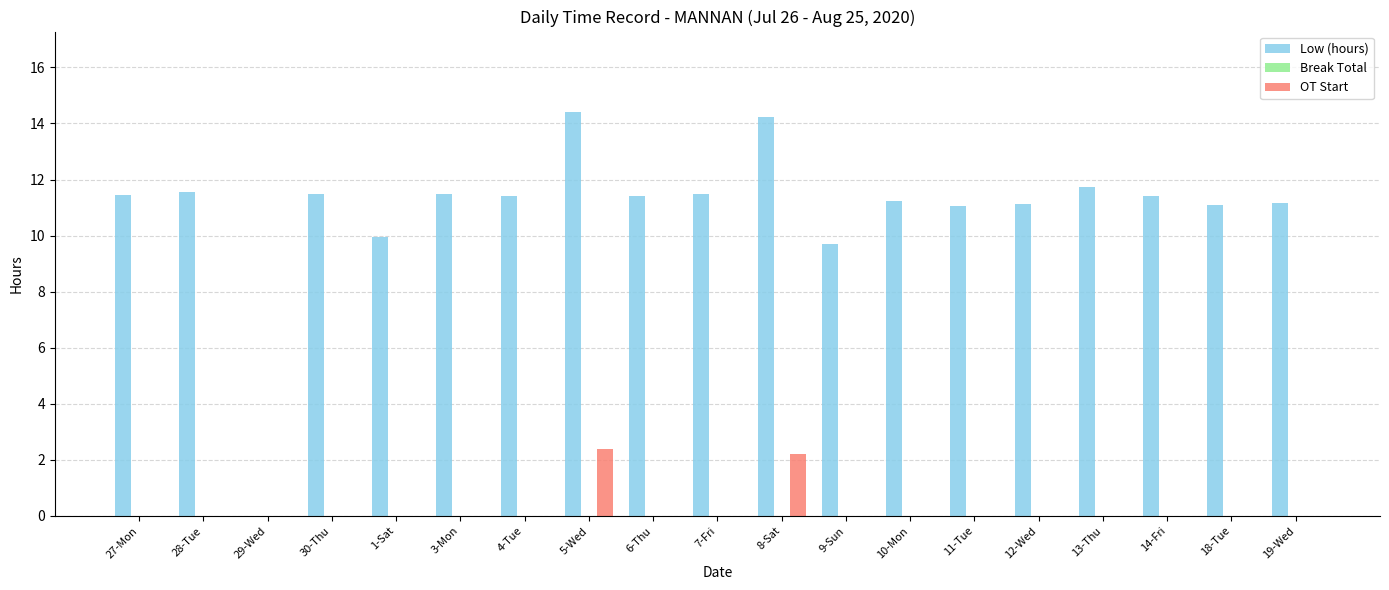

Is the value of Low (hours) at 5-Wed greater than the value of OT Start at 30-Thu?

Yes